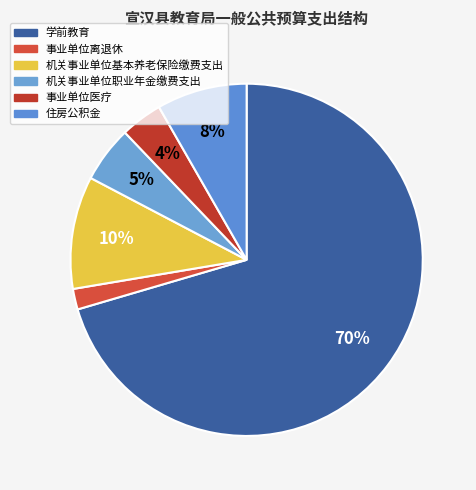

To the nearest percent, what portion does 机关事业单位职业年金缴费支出 represent?

5%